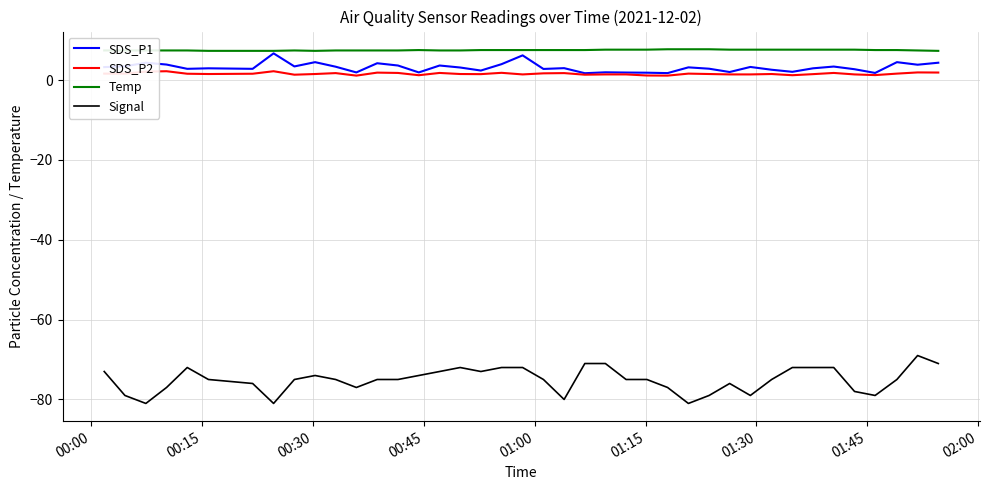

What is the minimum value for Signal?

-81.0